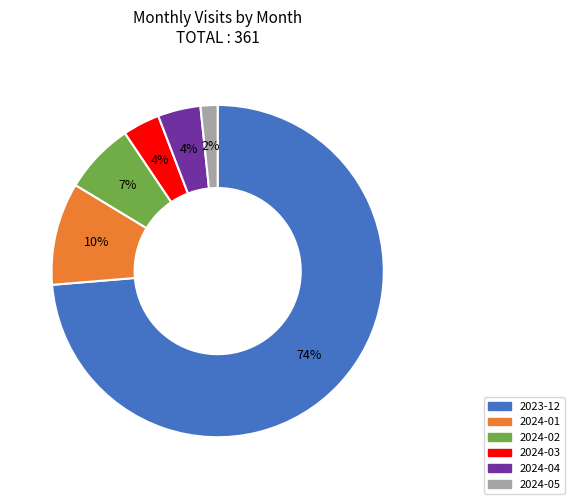

True or false: 2024-02 accounts for 7% of the total.

True